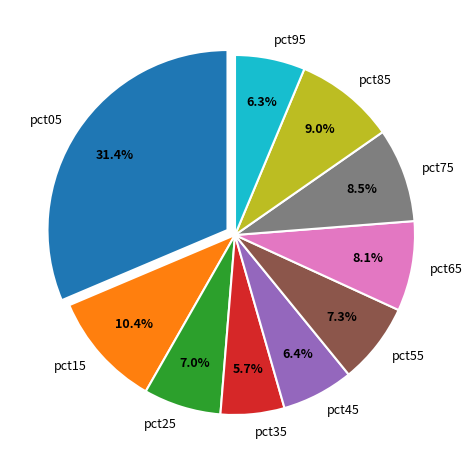

To the nearest percent, what is the difference between the largest and smallest slice percentages?

26%